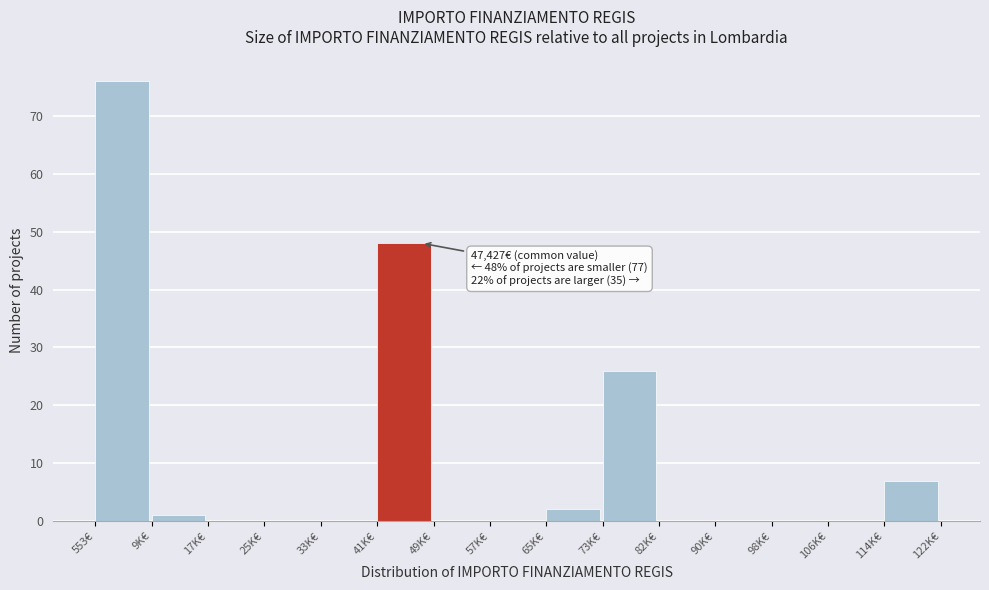

Reading left to right, transcribe all the data shown in this chart.

553€=76	9K€=1	17K€=0	25K€=0	33K€=0	41K€=48	49K€=0	57K€=0	65K€=2	73K€=26	82K€=0	90K€=0	98K€=0	106K€=0	114K€=7